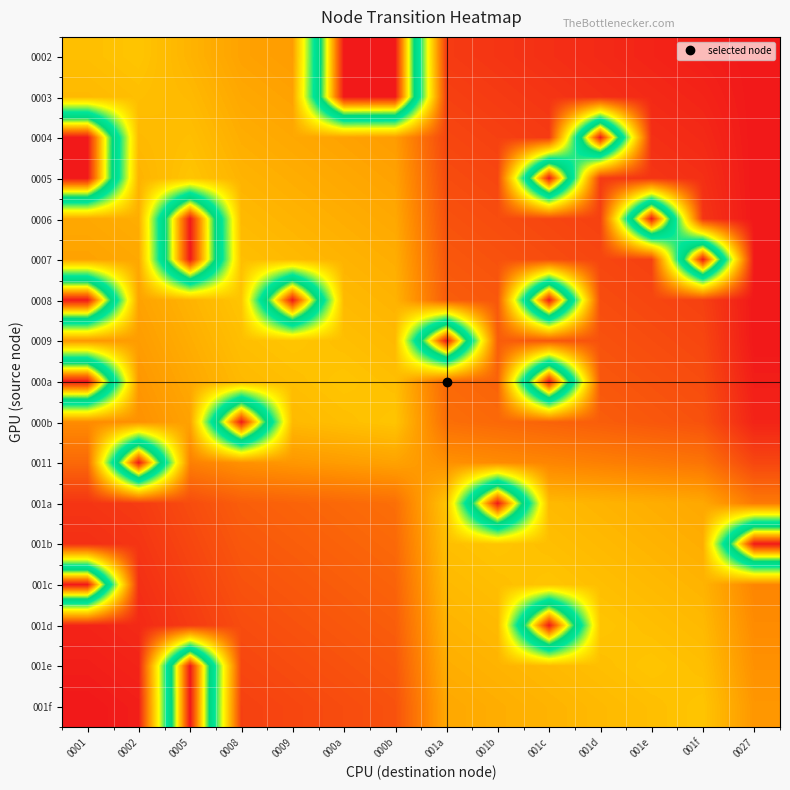

At 000b, list the series in order from largest to smallest.

0002, 0003, 000b, 000a, 0009, 0008, 0007, 0006, 0005, 0011, 0004, 001a, 001b, 001c, 001d, 001e, 001f